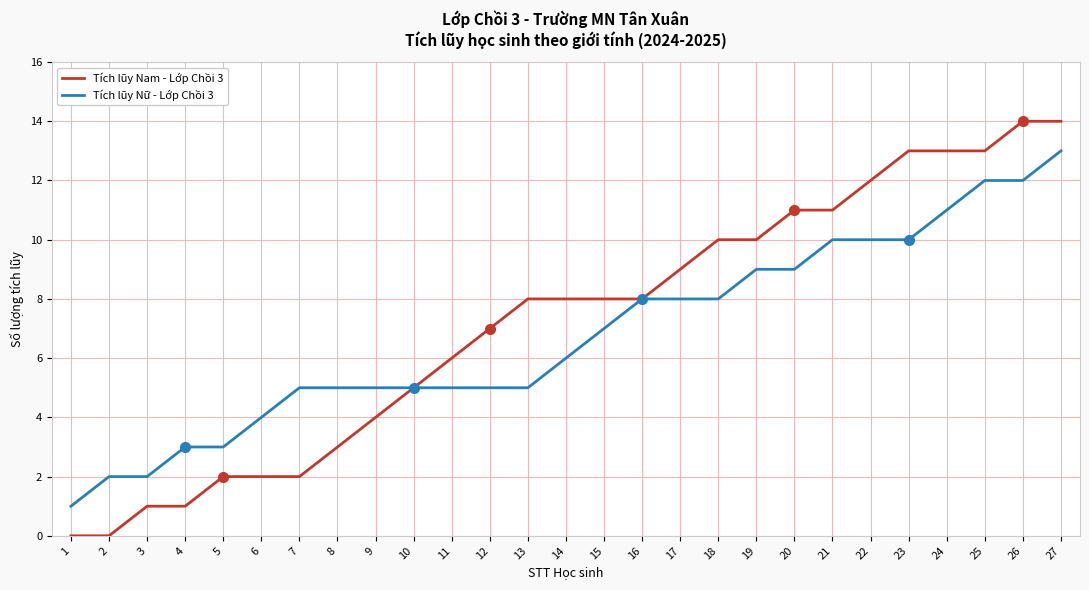

List the series in order of their peak value, highest first.

Tích lũy Nam - Lớp Chồi 3, Tích lũy Nữ - Lớp Chồi 3